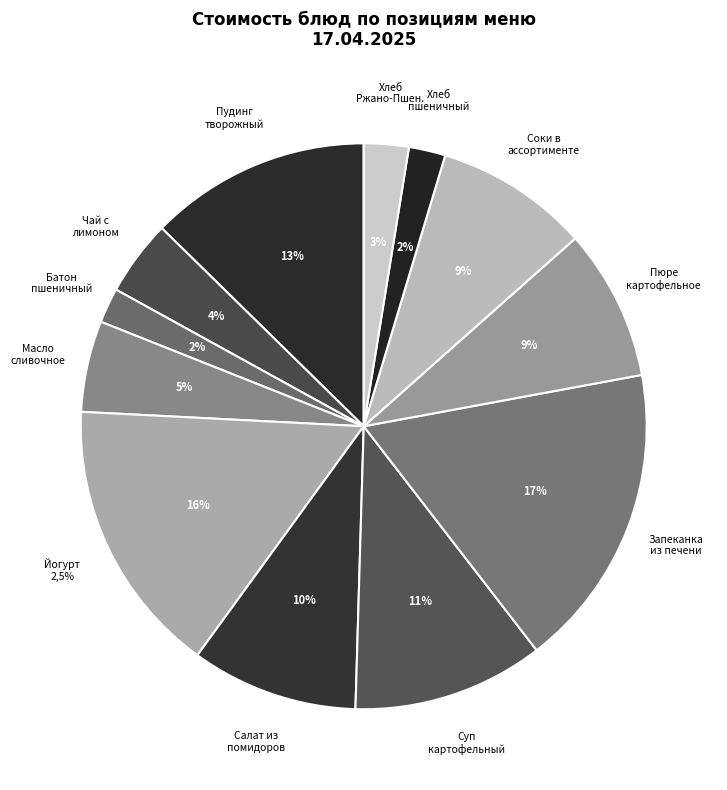

Approximately how many times larger is the value at Пудинг творожный с изюмом и джемом compared to Запеканка из печени?

0.7